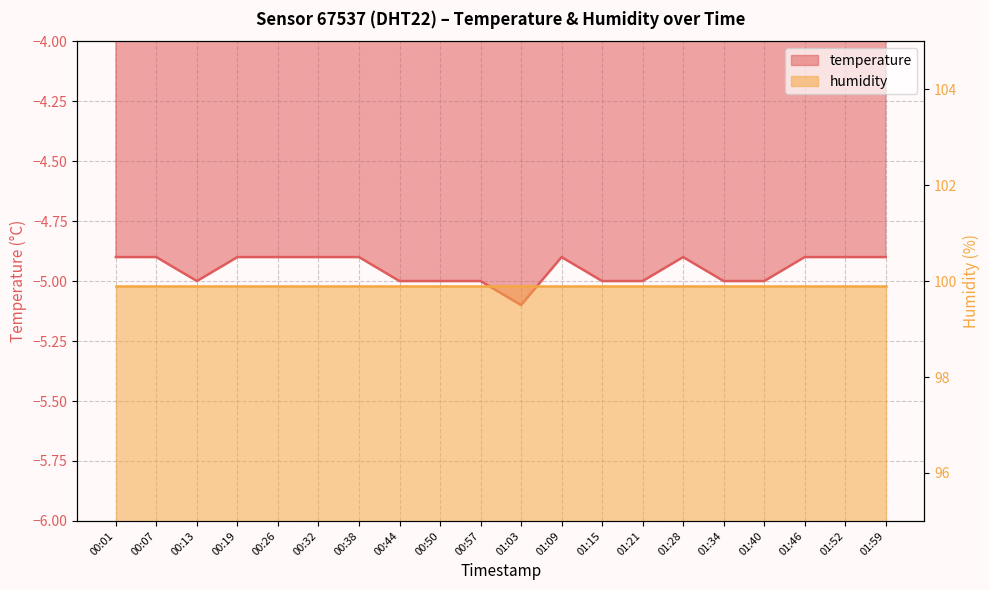

Where is the data nearest to the value -5?

00:13